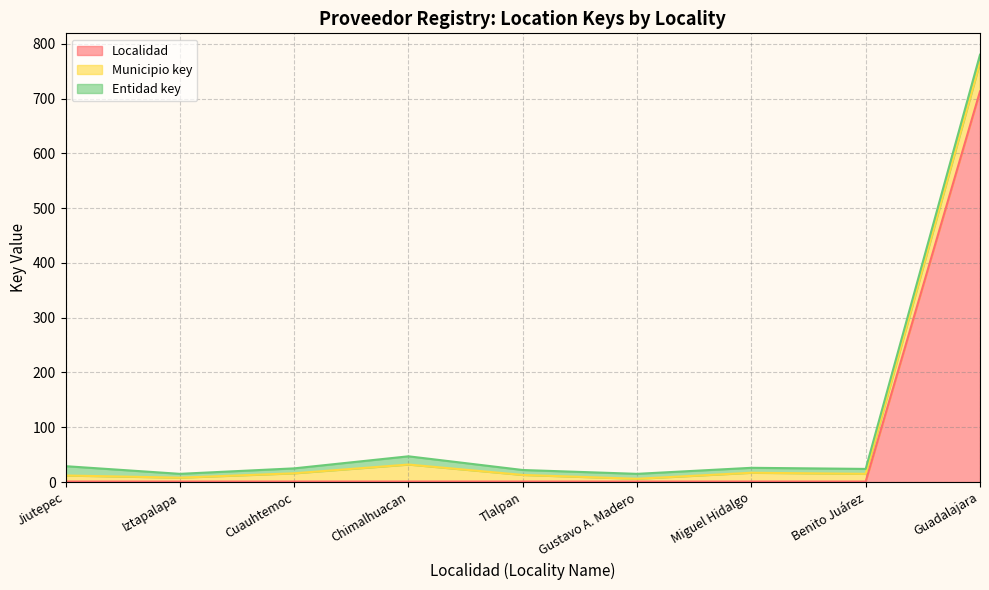

What is the maximum value for Entidad key?

17